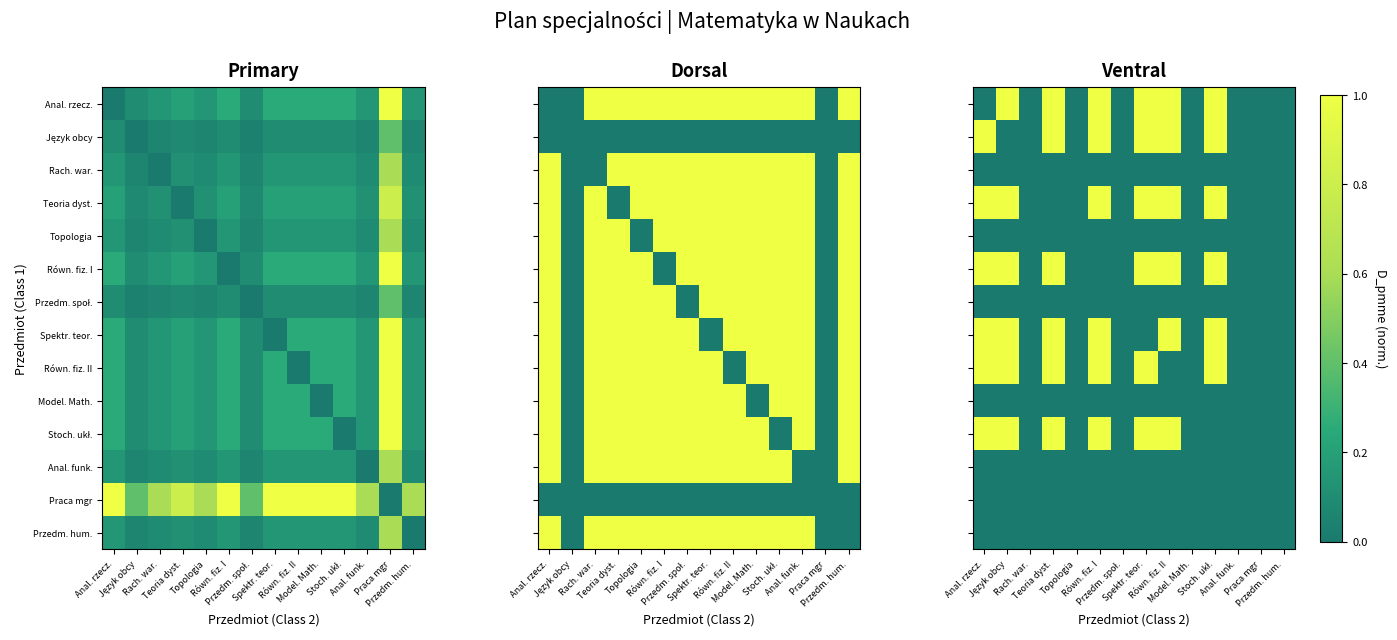

What is the approximate value of Anal. rzecz. at Stoch. ukł.?

1